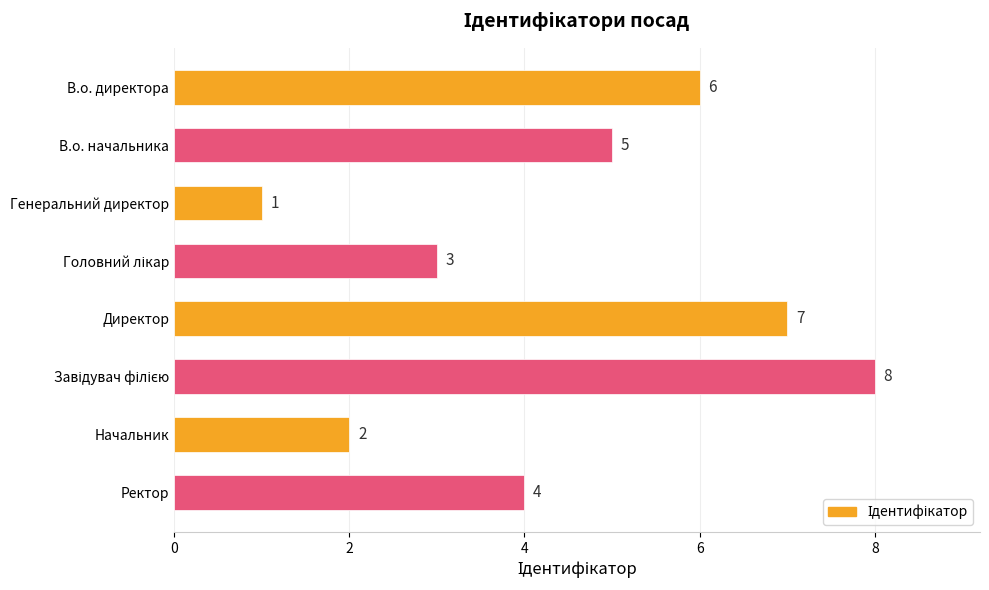

Does the chart contain stacked bars?

No